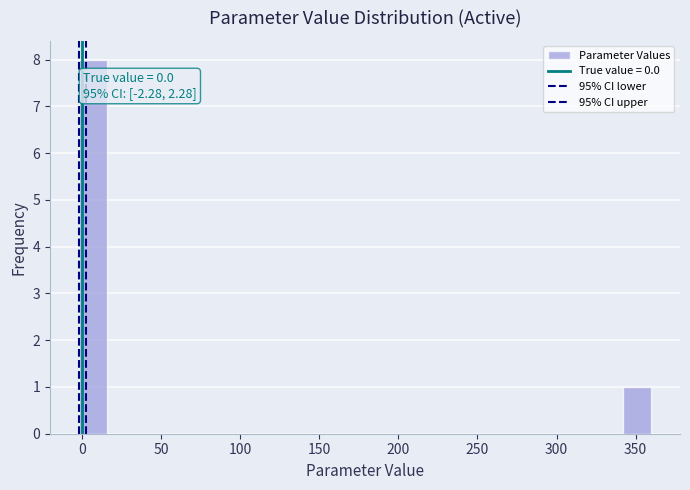

Read against the x-axis, roughly where is the centre of the tallest bar?

5